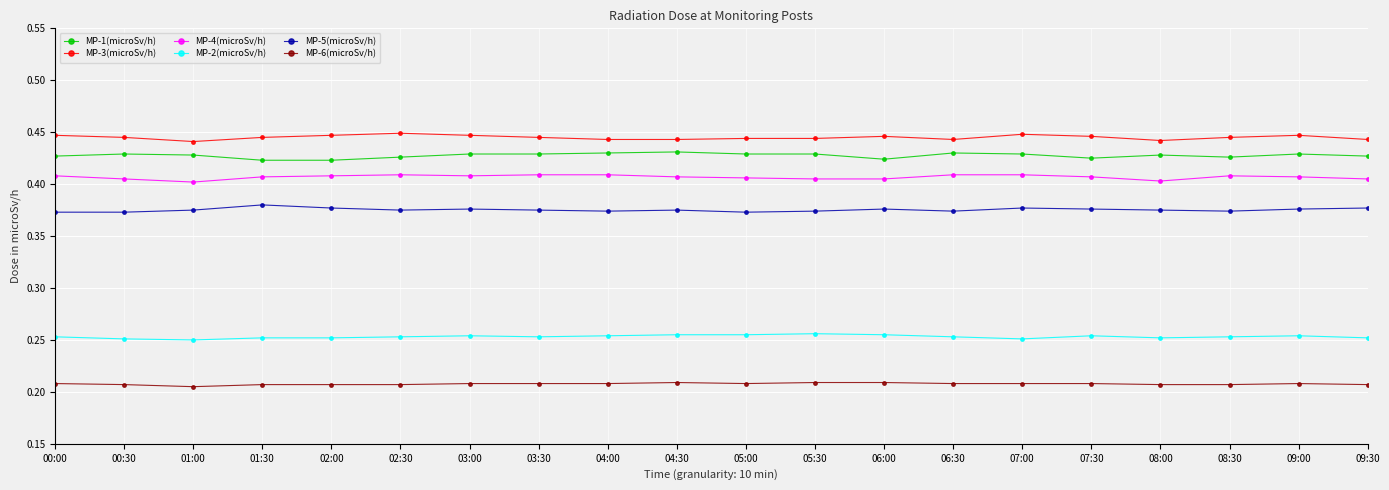

What is the total value across all series at 07:00?

2.1